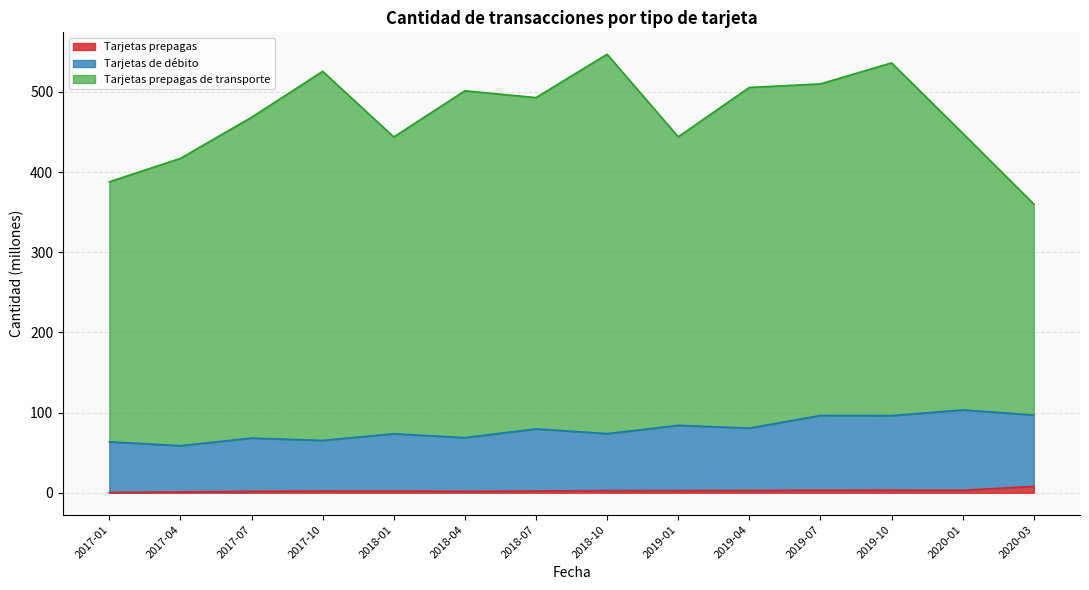

What is the difference between the Tarjetas de débito values at 2017-07 and 2019-04?

12.4